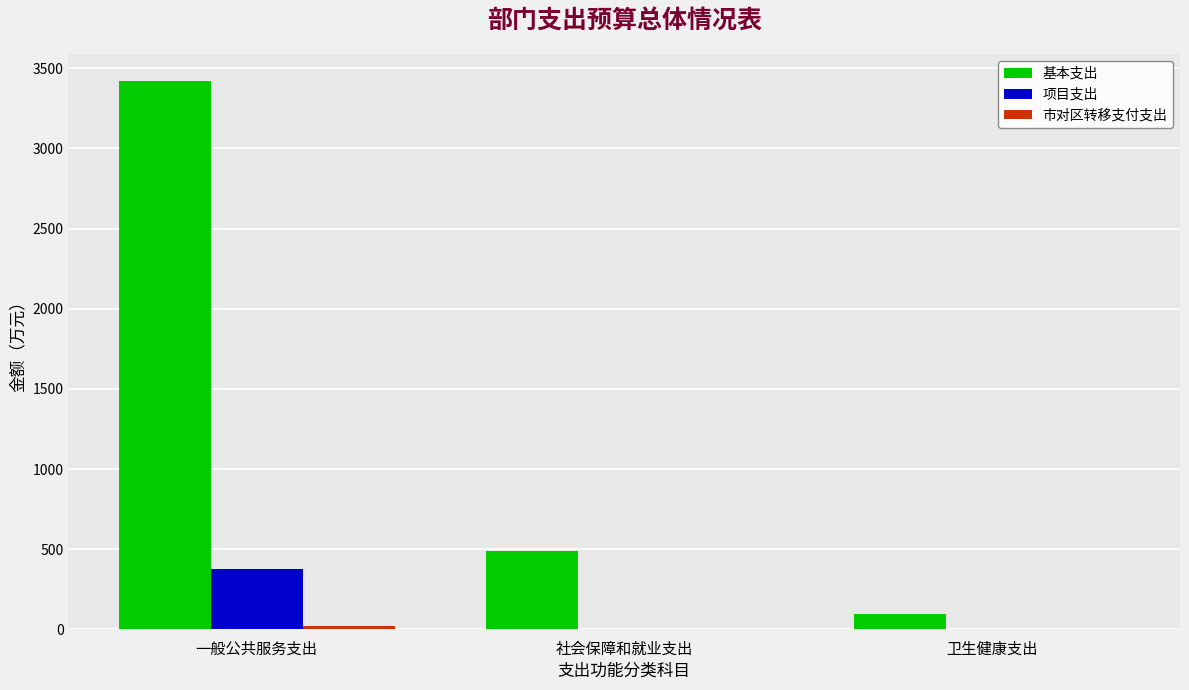

Which category has the highest value in the 基本支出 series?

一般公共服务支出